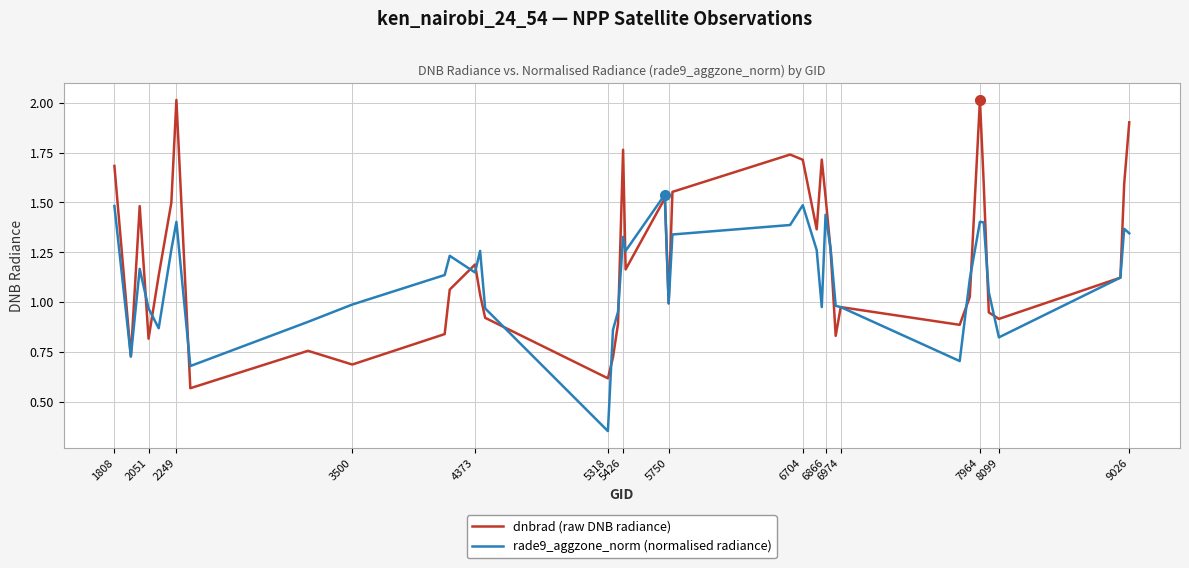

True or false: dnbrad (raw DNB radiance) and rade9_aggzone_norm (normalised radiance) cross at least once.

True